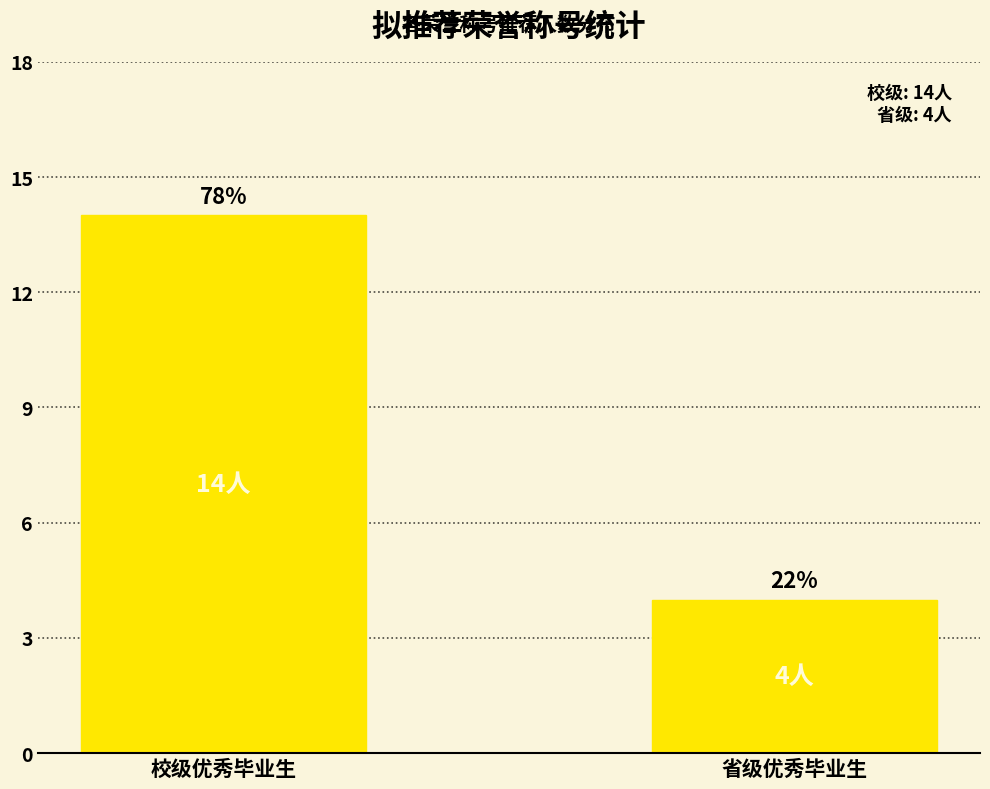

What is the value of the 1st bar from the left?

14